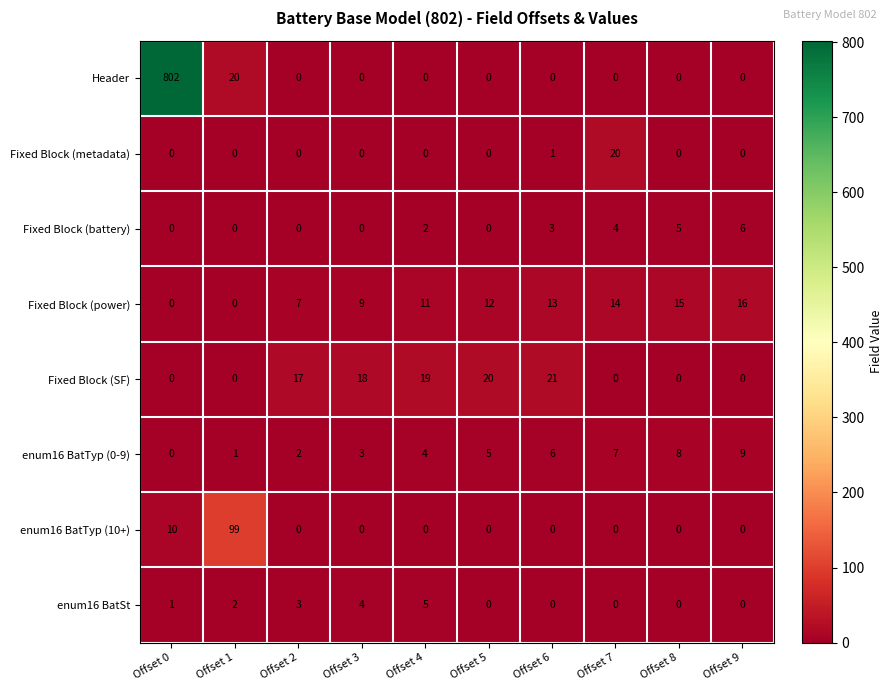

What is the maximum value for enum16 BatTyp (10+)?

99